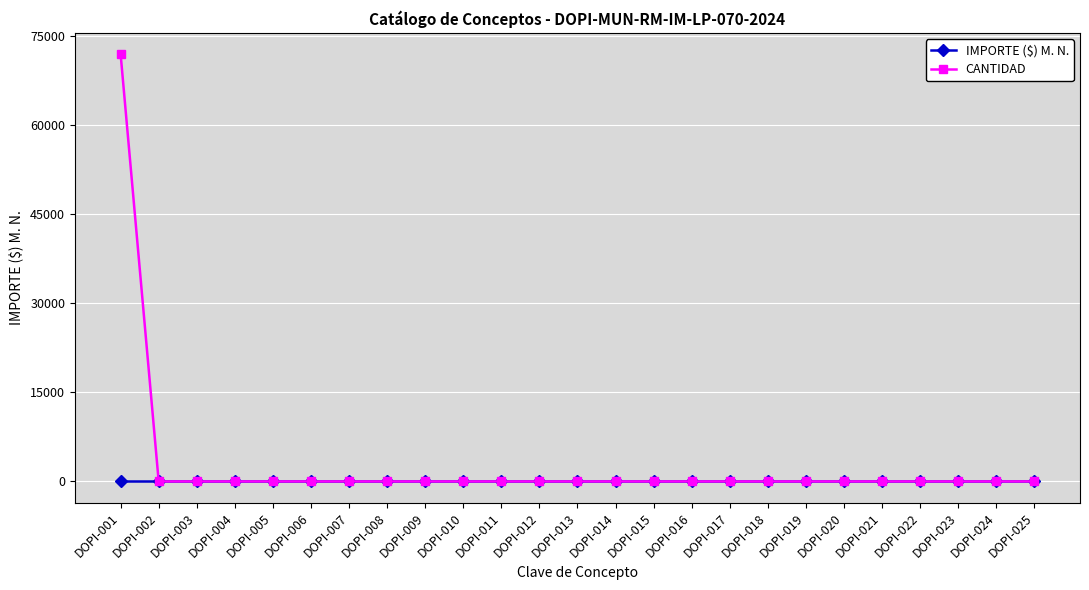

How many lines are shown in the chart?

2